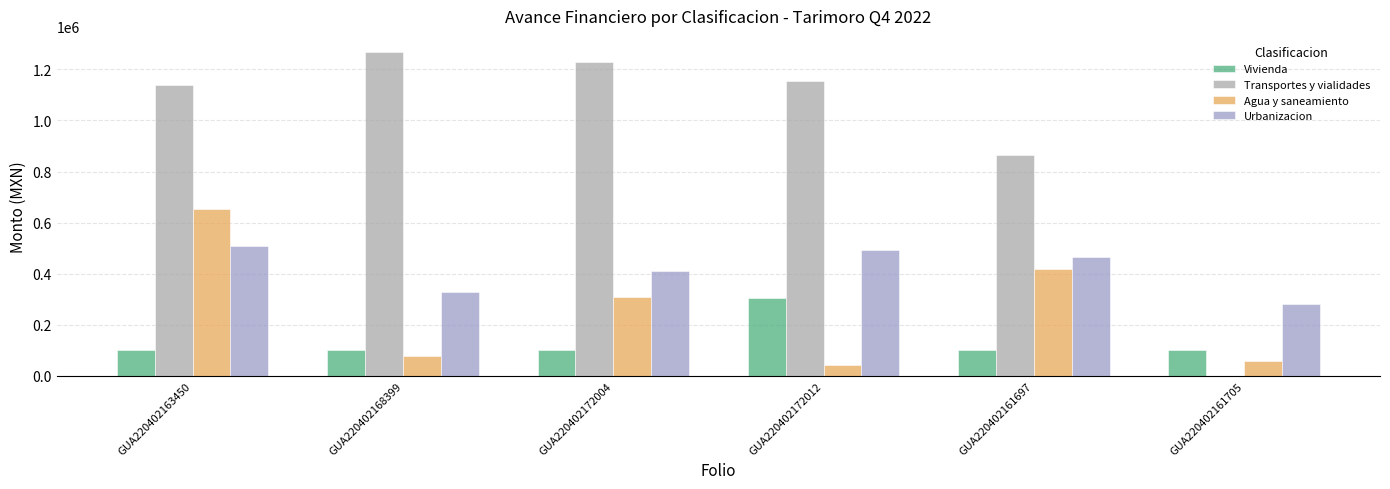

What are all the series names shown in the legend?

Vivienda, Transportes y vialidades, Agua y saneamiento, Urbanizacion